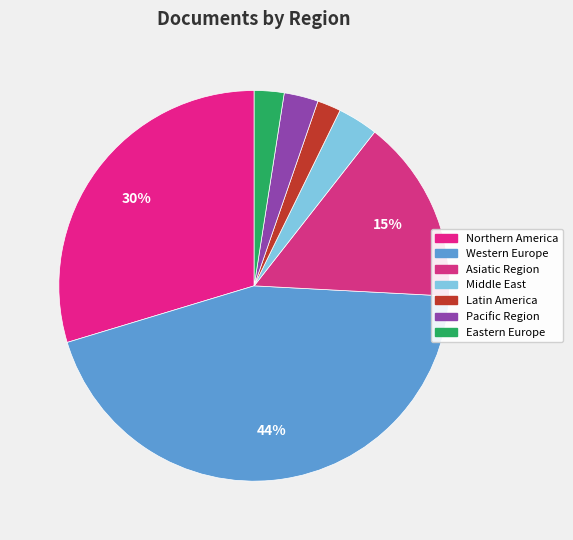

To the nearest percent, what is the difference between the largest and smallest slice percentages?

43%